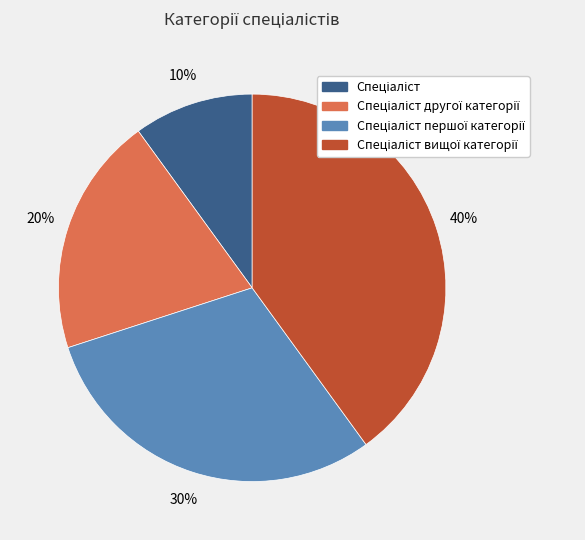

Is there a majority slice in this chart?

No